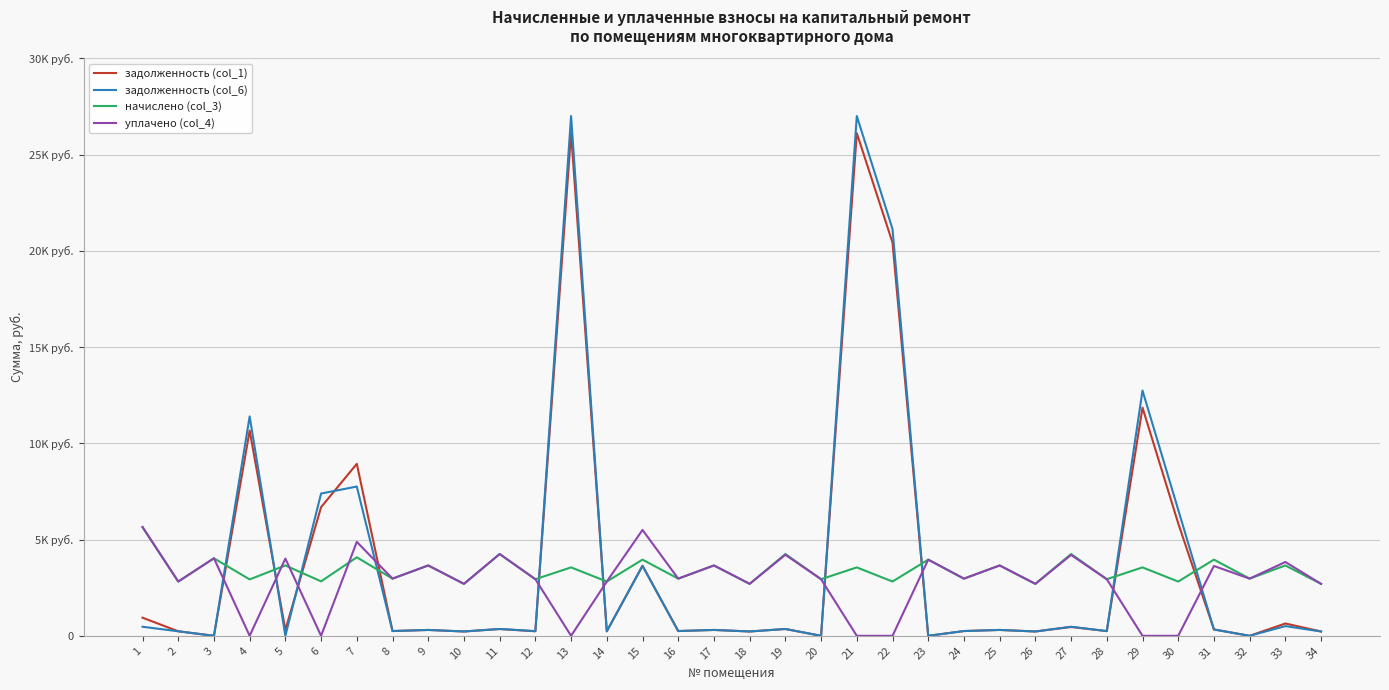

What are all the series names shown in the legend?

задолженность (col_1), задолженность (col_6), начислено (col_3), уплачено (col_4)